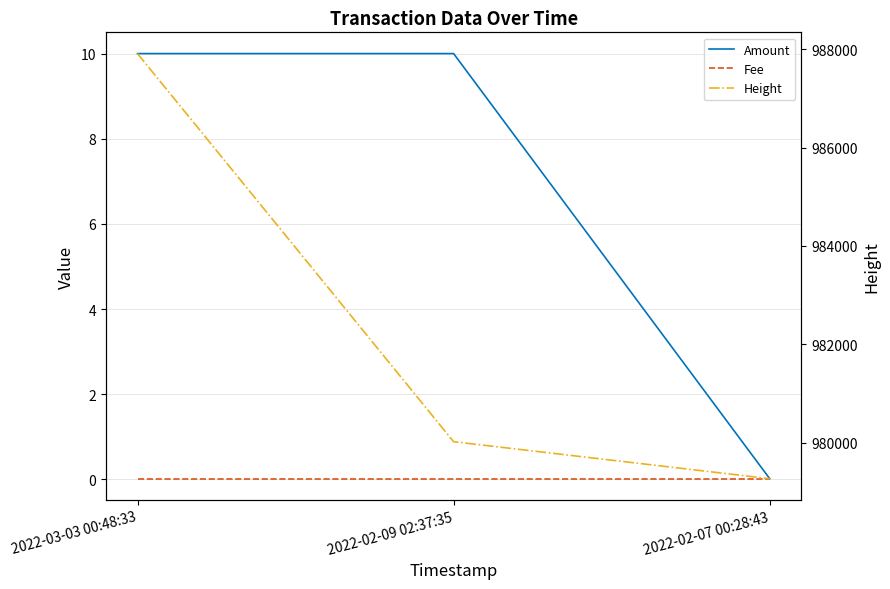

The Amount series shows 10.0 at 2022-03-03 00:48:33. True or false?

True